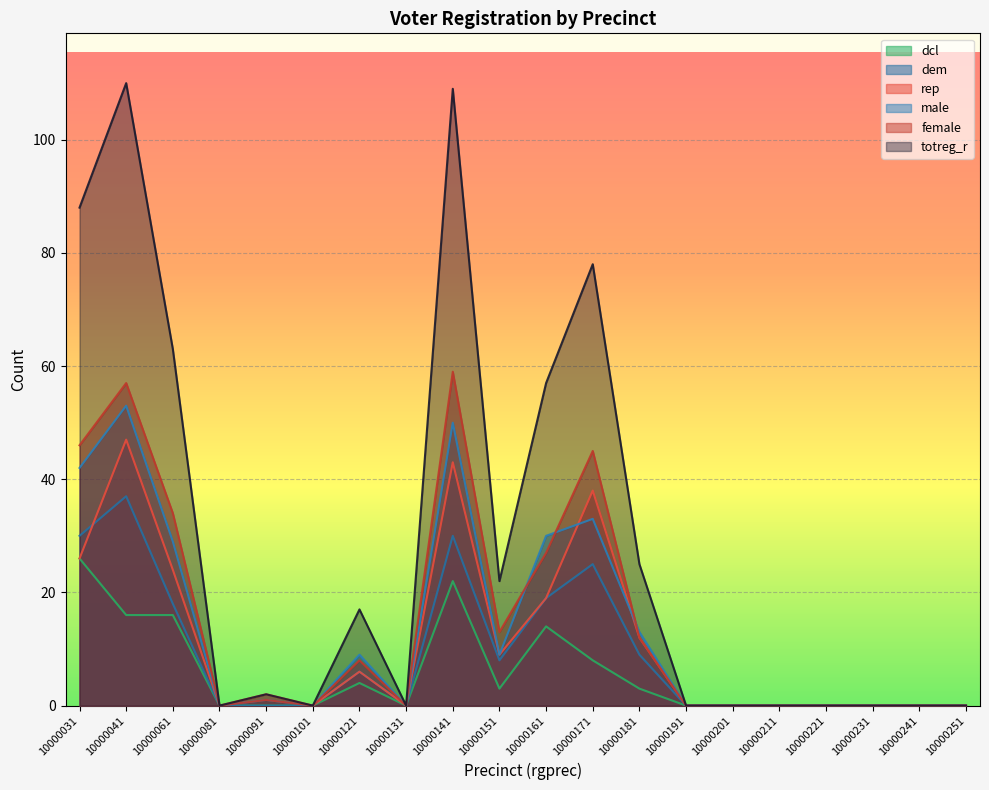

Which category has the highest value in the dem series?

10000041